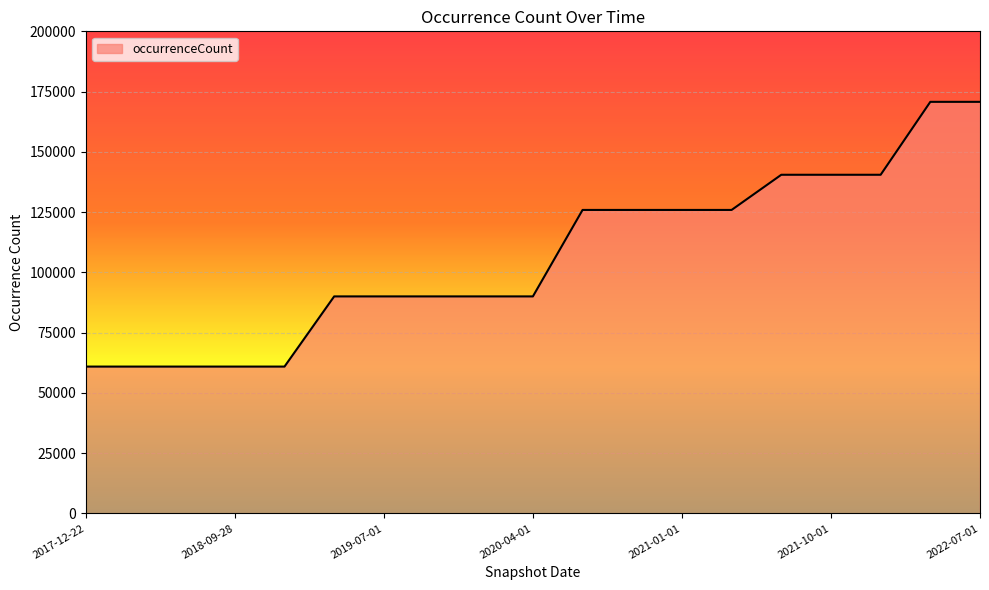

What is the difference between the maximum and minimum values?

109824